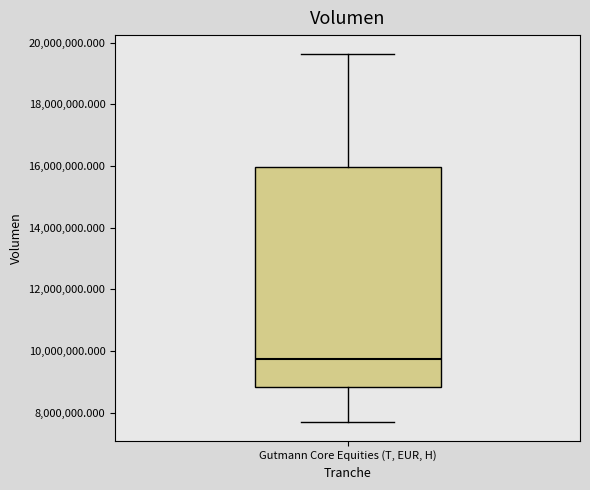

Where does the median line of the box for Gutmann Core Equities (T, EUR, H) sit on the y-axis? The values are not printed on the chart, so give them approximately, as read against the axis.

9800000